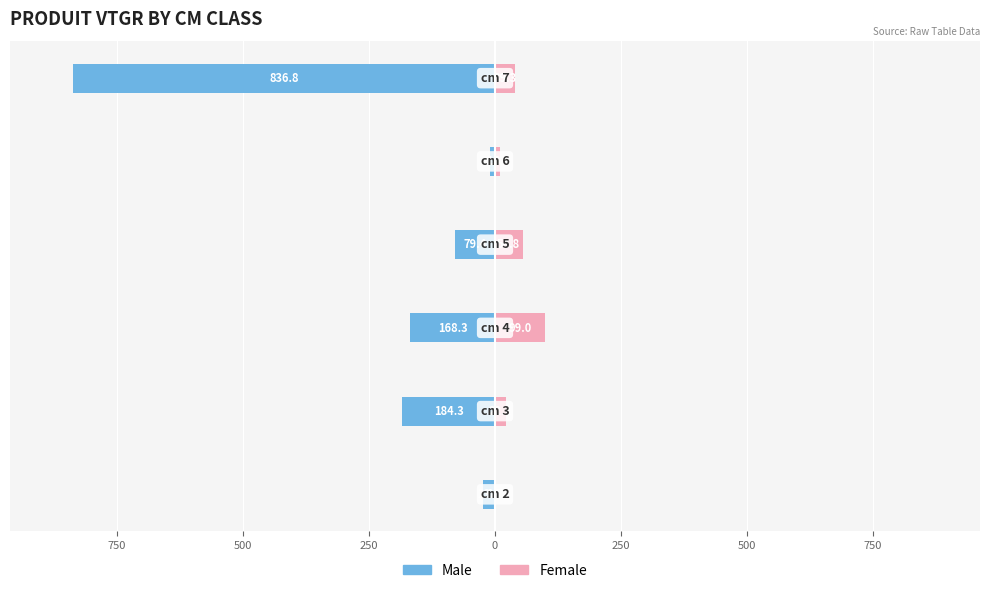

The Male series shows -115.1 at 250. True or false?

False